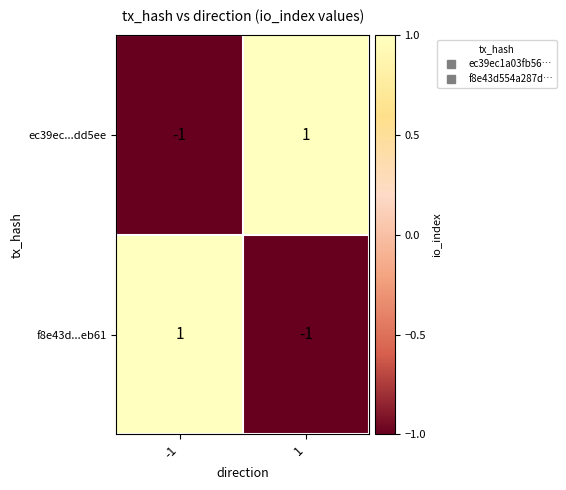

The ec39ec...dd5ee series shows 2 at 1. True or false?

False